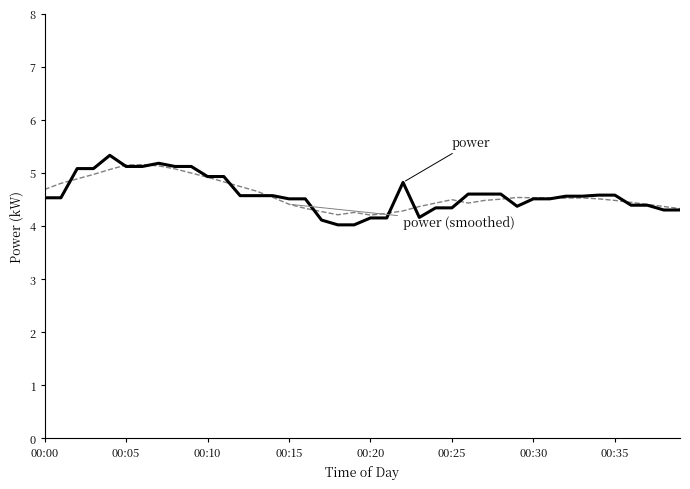

What is the smallest value displayed?

4.0